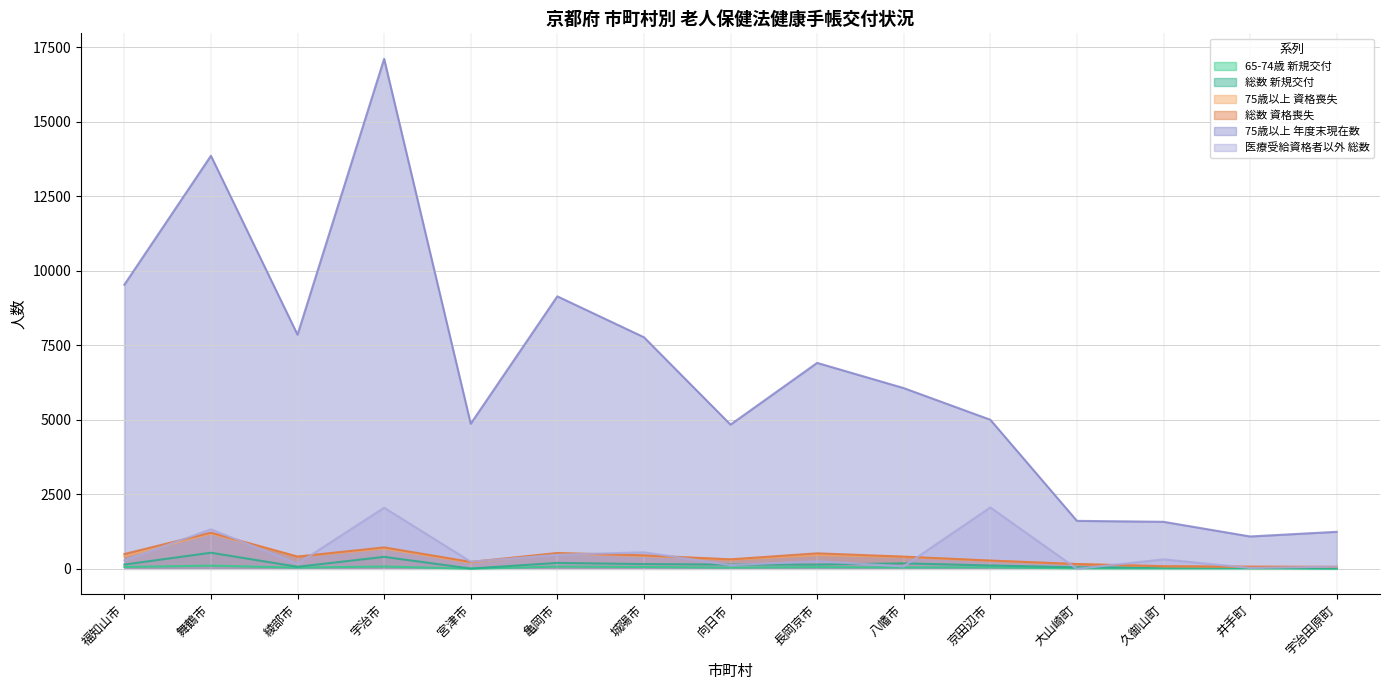

What is the value of the 総数 資格喪失 point at the 9th from the left?

520